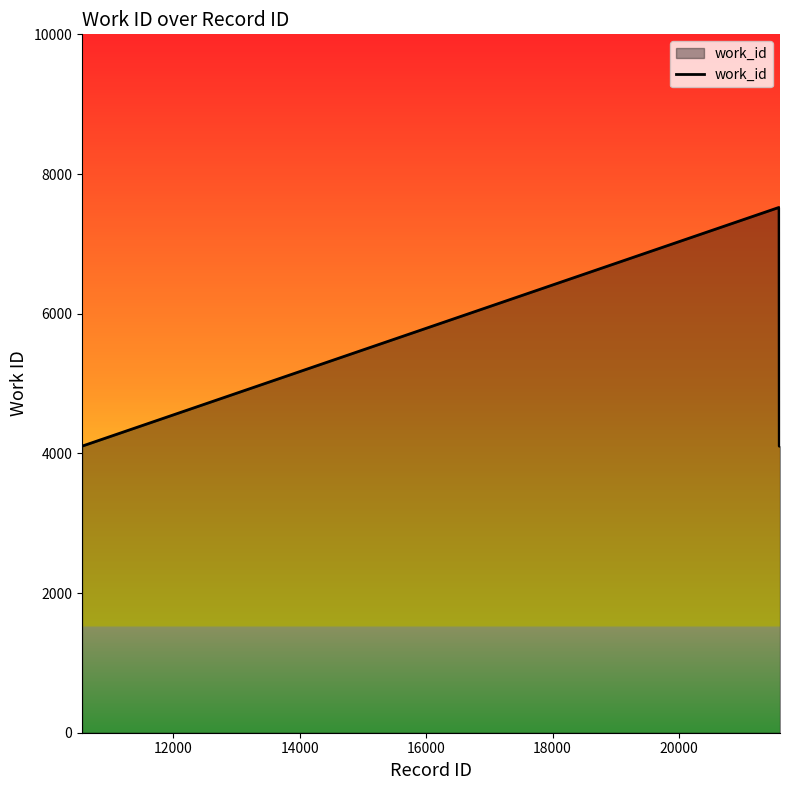

What is the smallest value displayed?

4103